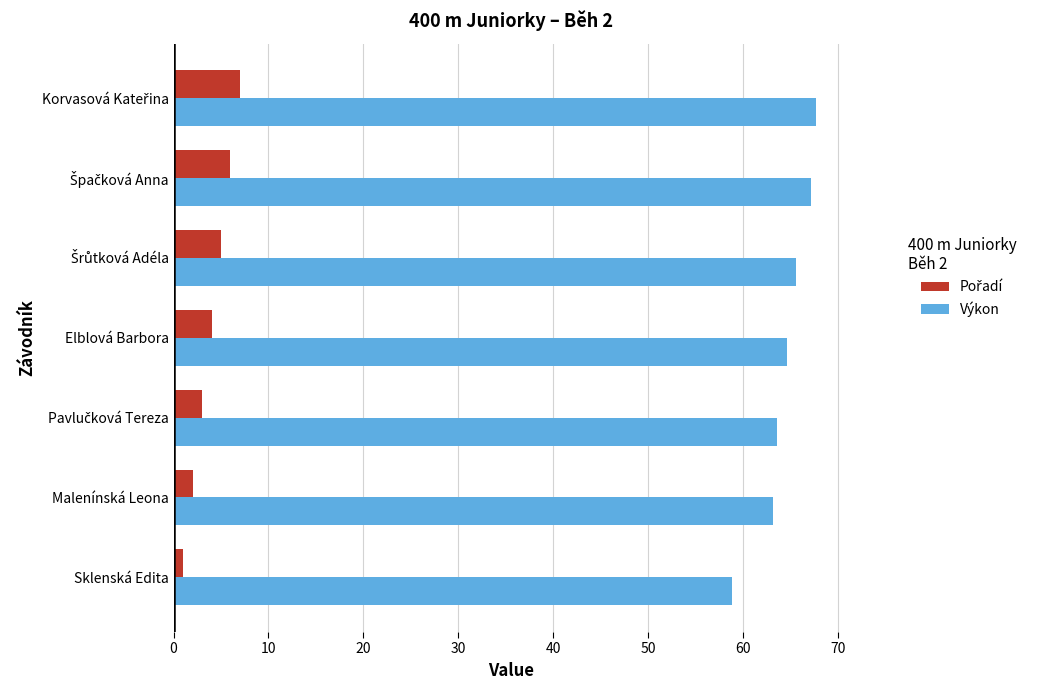

Which series has the widest spread of values?

Výkon